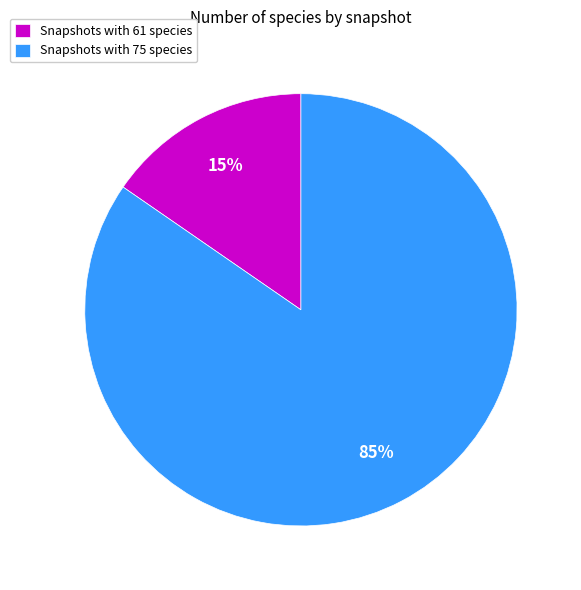

To the nearest percent, what is the average slice percentage?

50%